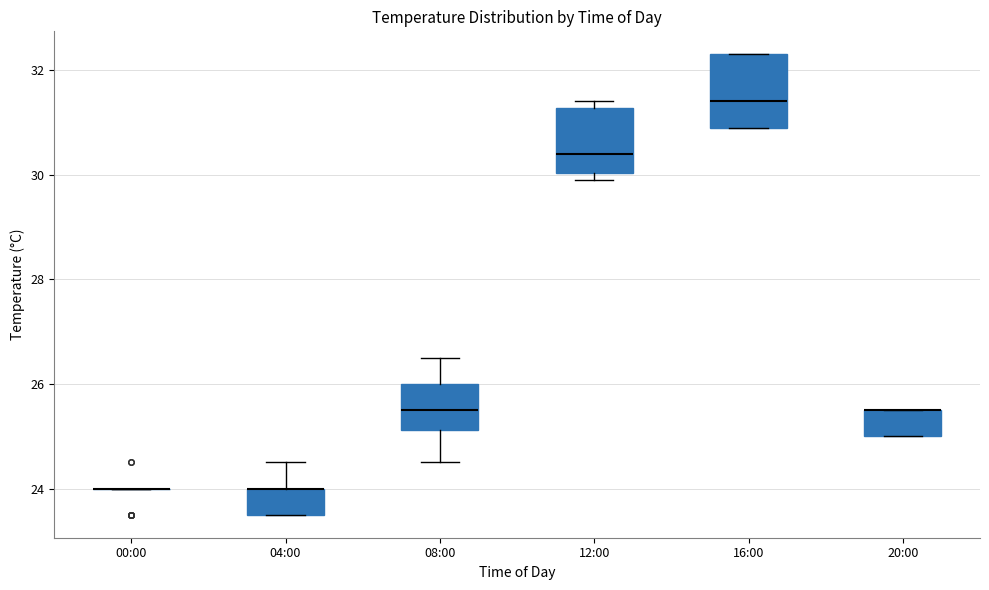

Reading left to right, transcribe this box plot: for each box, give where its median line is, the range the box spans, and where its two whiskers end, as read against the y-axis. The values are not printed on the chart, so give them approximately, as read against the axis.

00:00: box collapsed to a line at 24.0, whiskers 24.0 to 24.0
04:00: median 24.0 (drawn on the box's upper edge), box 23.6 to 24.0, whiskers 23.6 to 24.6
08:00: median 25.6, box 25.2 to 26.0, whiskers 24.6 to 26.6
12:00: median 30.4, box 30.0 to 31.2, whiskers 30.0 (just below the box's lower edge) to 31.4
16:00: median 31.4, box 31.0 to 32.4, whiskers 31.0 to 32.4
20:00: median 25.6 (drawn on the box's upper edge), box 25.0 to 25.6, whiskers 25.0 to 25.6